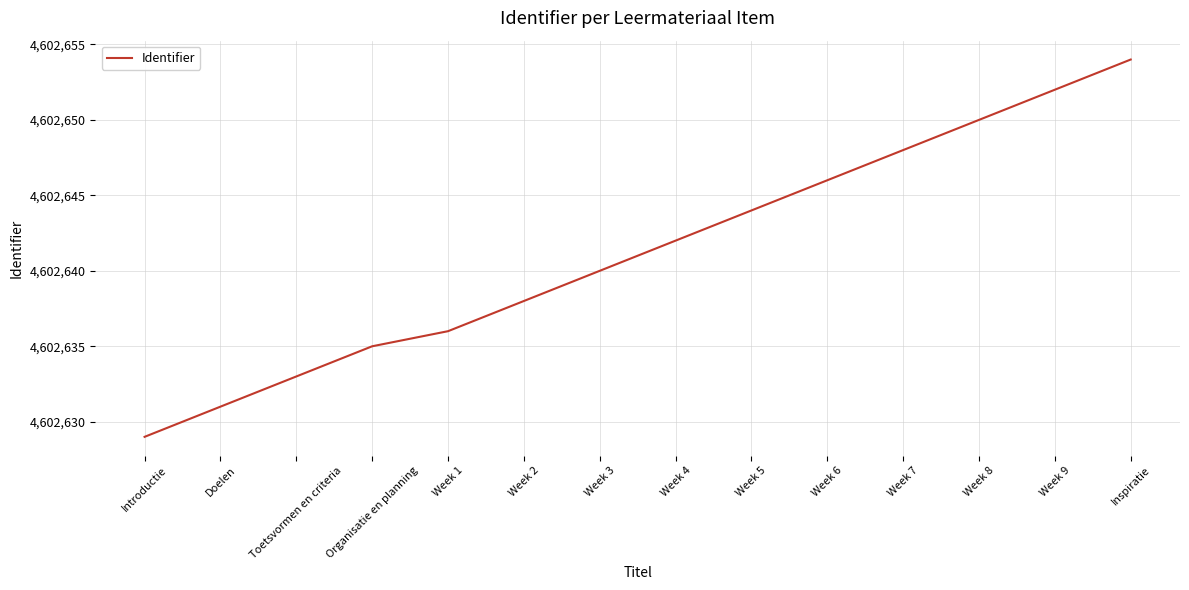

How many distinct data groups are displayed?

1